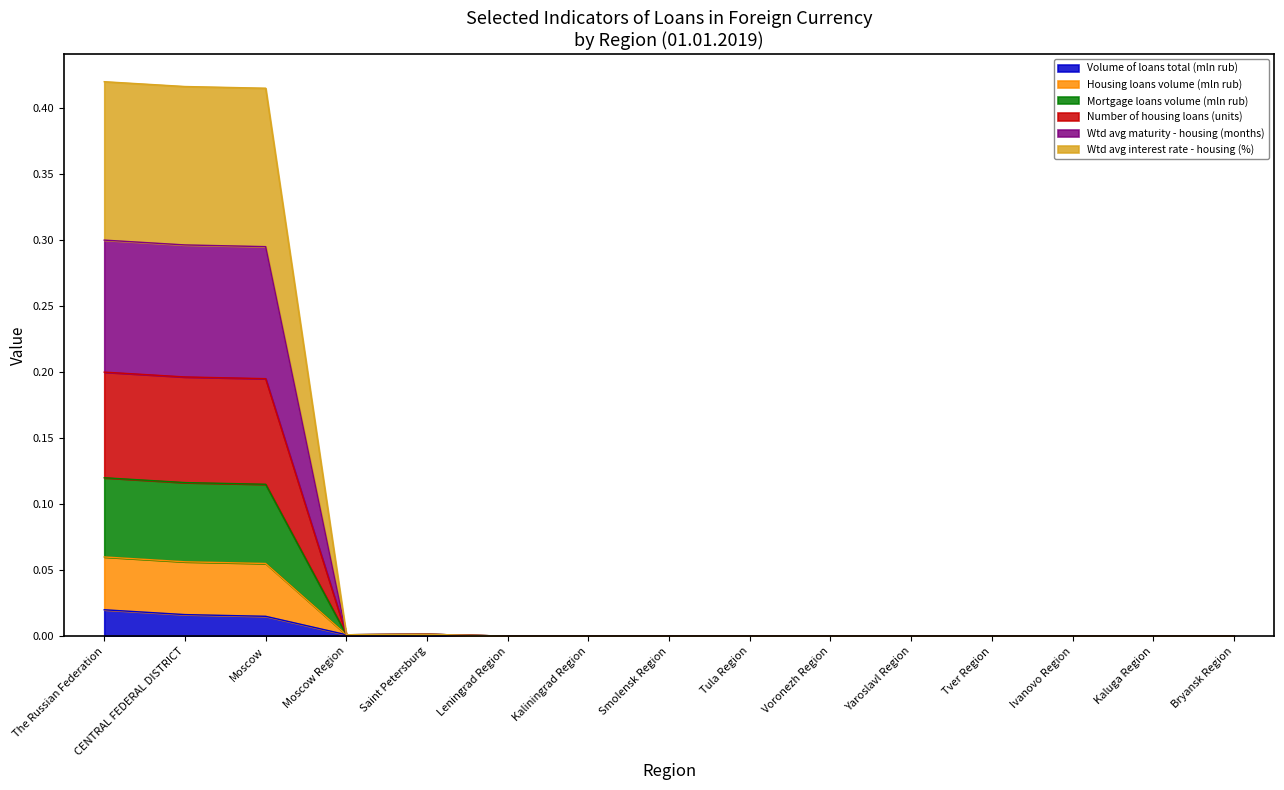

What are all the series names shown in the legend?

Volume of loans total (mln rub), Housing loans volume (mln rub), Mortgage loans volume (mln rub), Number of housing loans (units), Wtd avg maturity - housing (months), Wtd avg interest rate - housing (%)